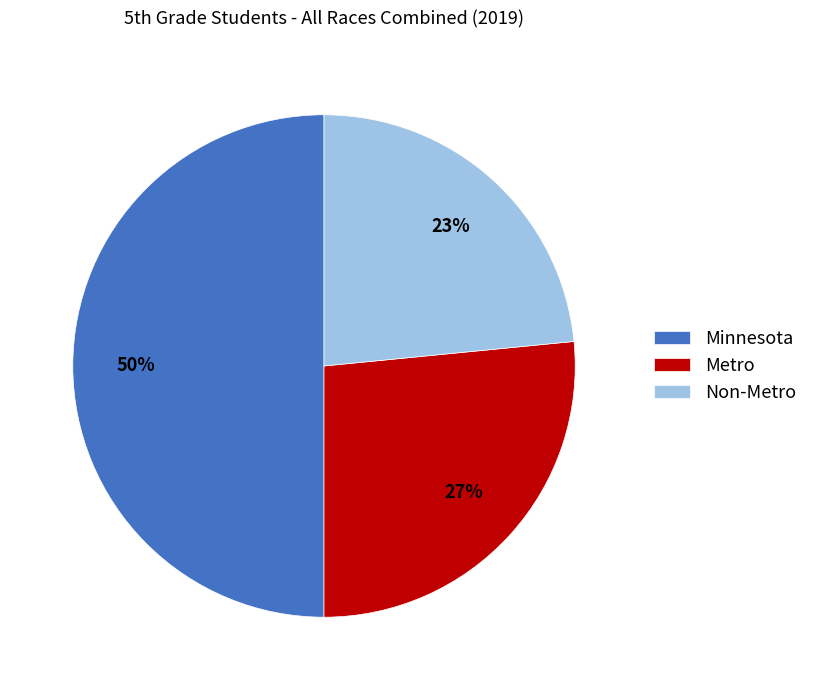

Count the number of slices in the pie.

3